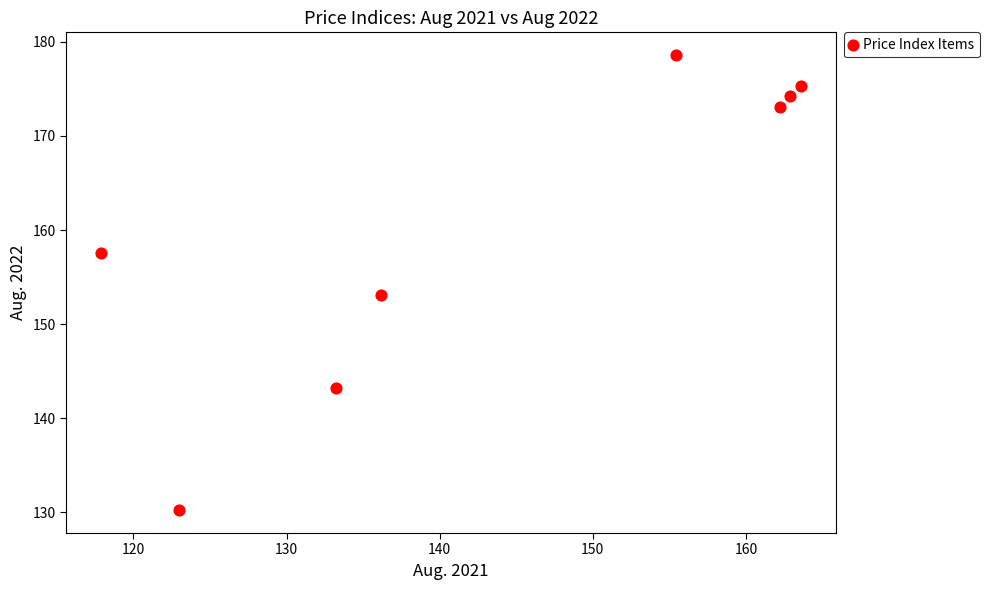

What Y value in the scatter plot is closest to 154?

153.1